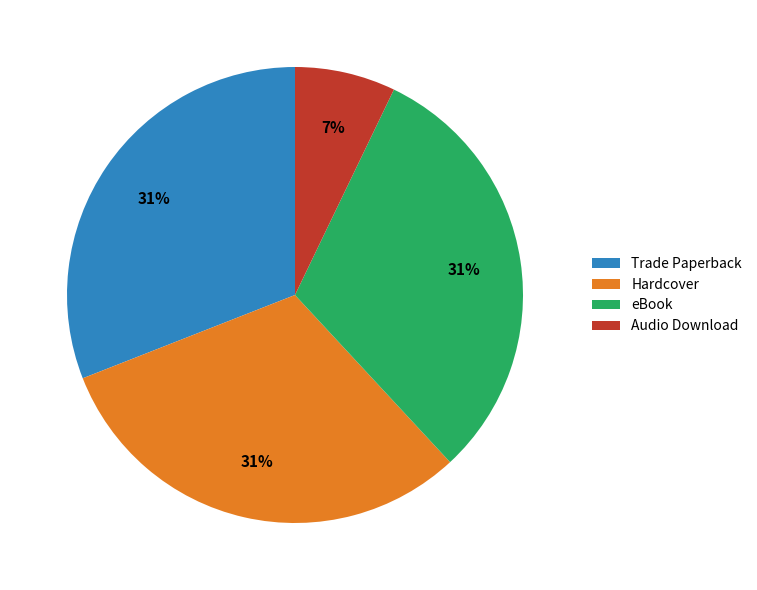

Which slice is the smallest?

Audio Download